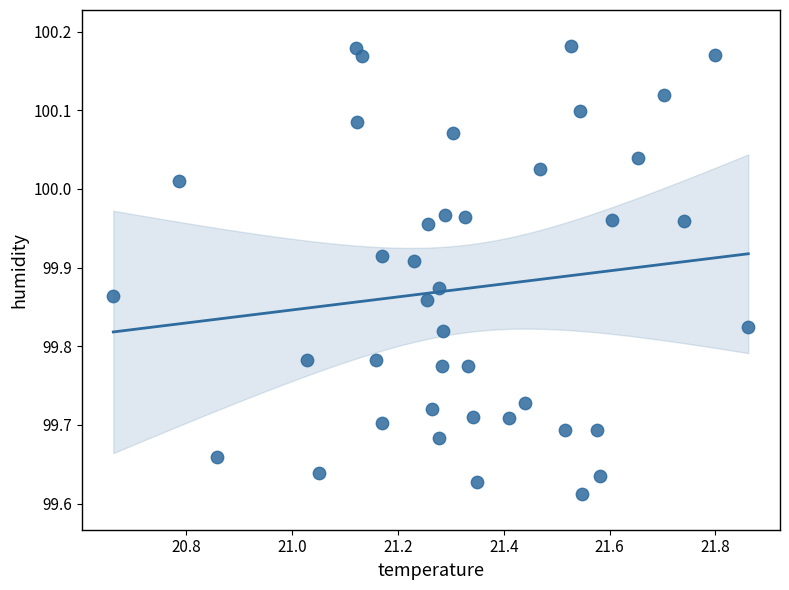

What is the range of Y values (max minus min)?

0.6